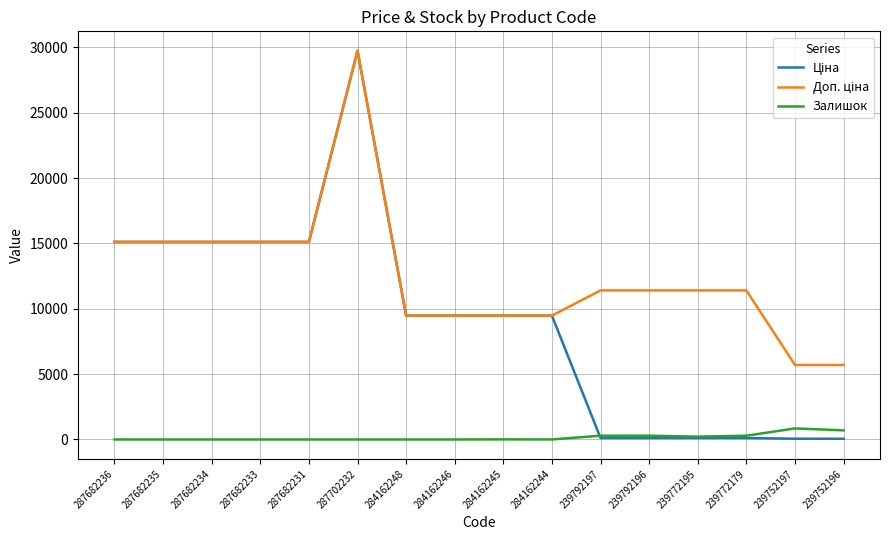

At which category does the chart reach its peak across all series?

287702232